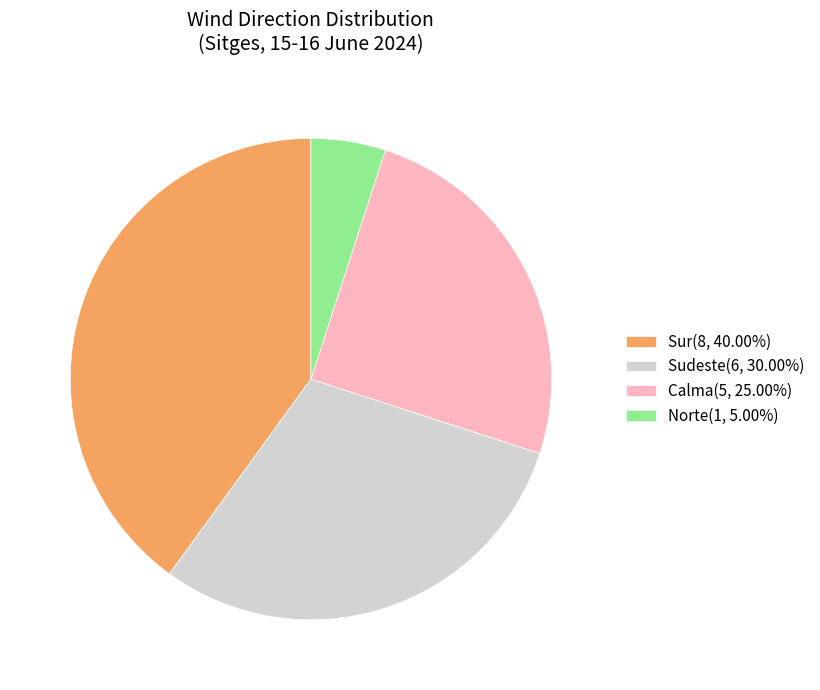

Is there a majority slice in this chart?

No